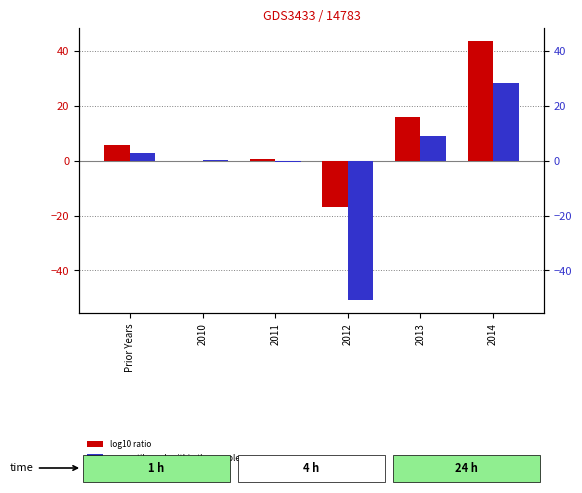

Rank the categories by Gross Claims Paid (2021) value from highest to lowest.

2014, 2013, Prior Years, 2011, 2010, 2012